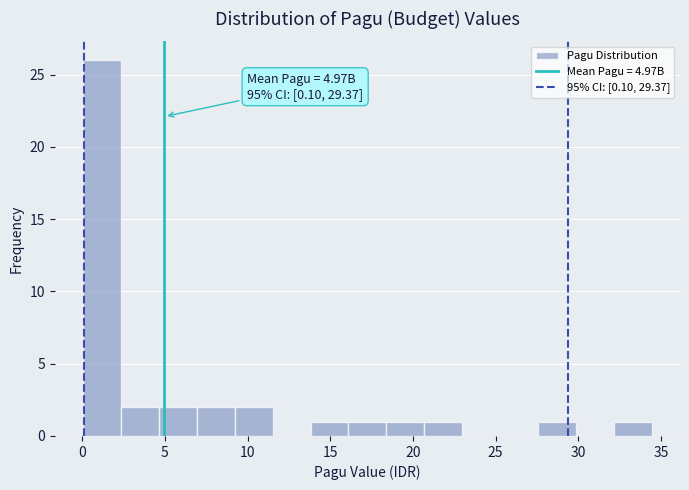

Over which range of the x-axis is the bar tallest?

0.0 to 2.5